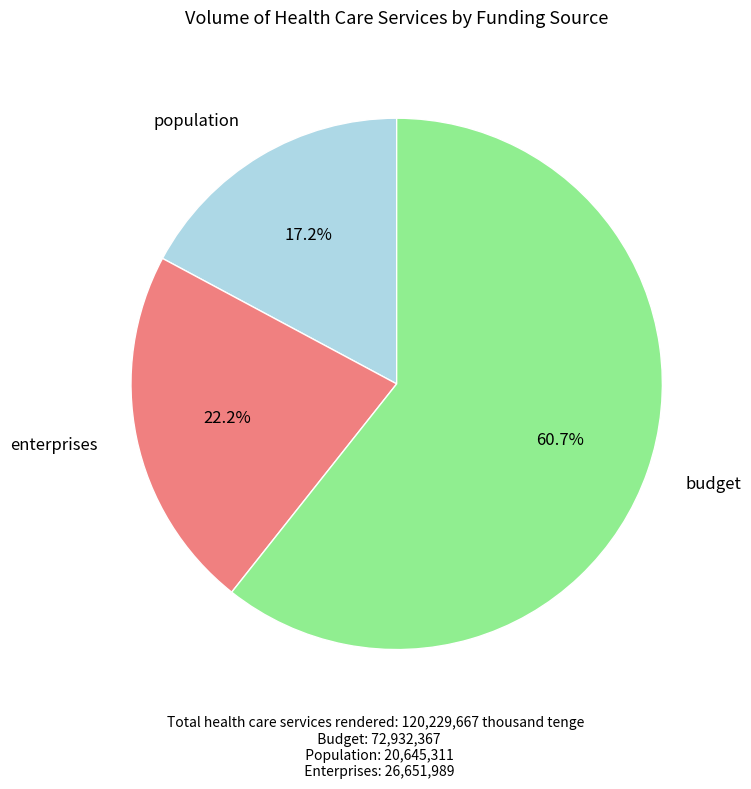

Is there any slice that represents more than half of the pie?

Yes